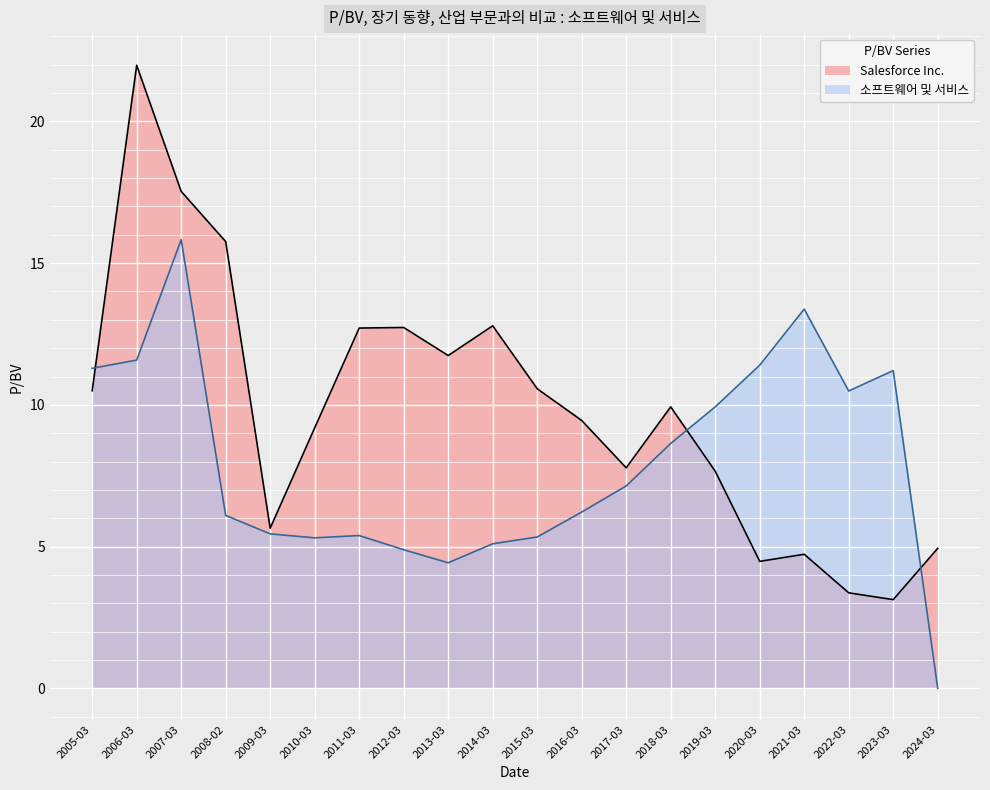

True or false: 소프트웨어 및 서비스 has a value of 13.4 at 2021-03.

True